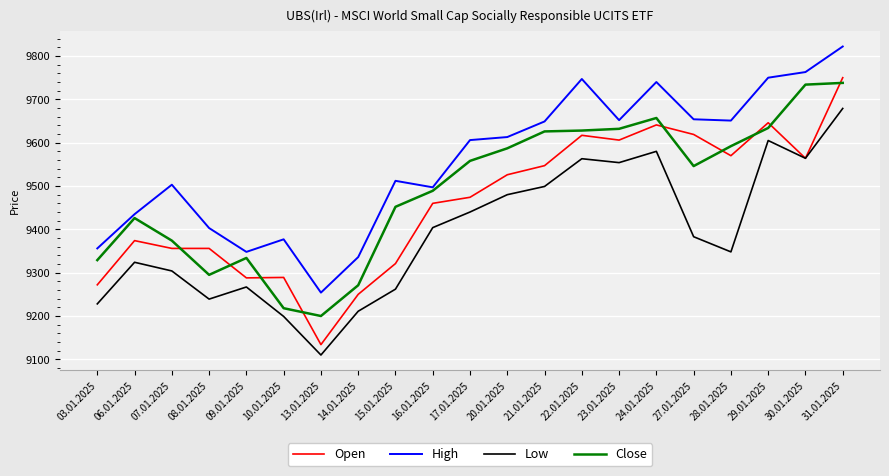

At how many categories does at least one series exceed 9208?

21